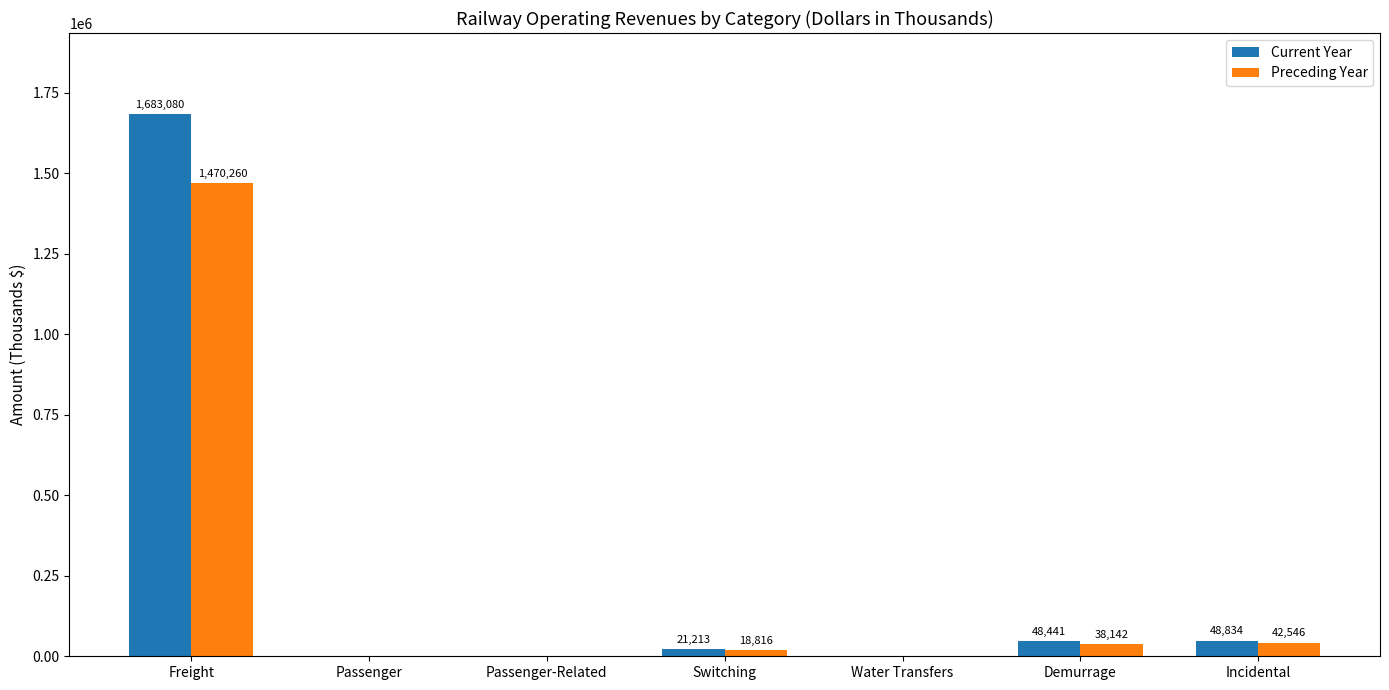

Are the bars grouped side by side (vs. stacked)?

Yes